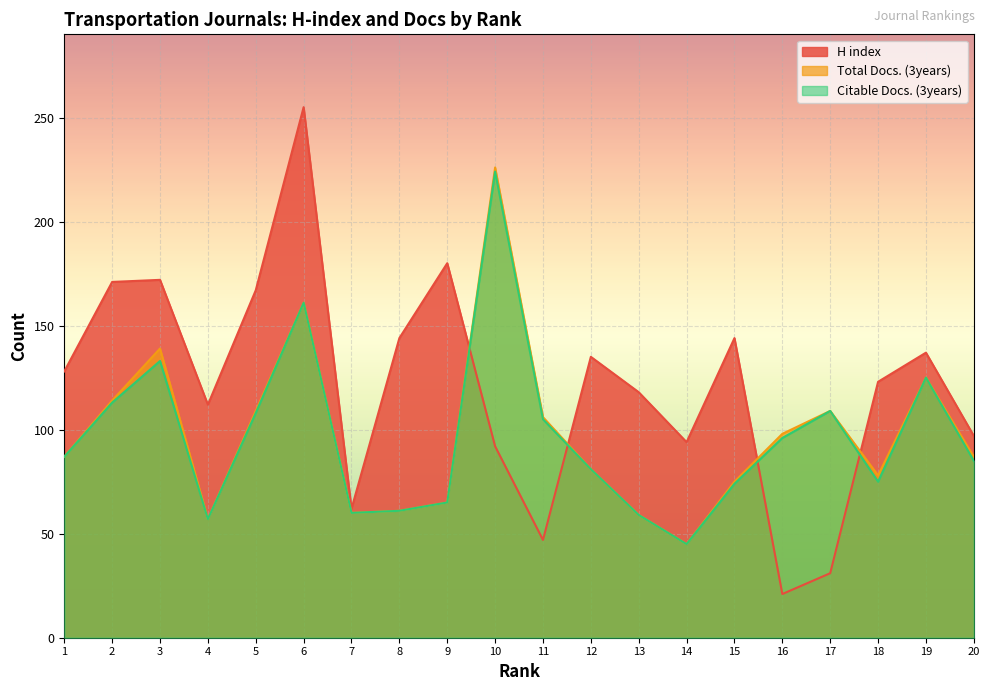

How many data points in H index are above 128?

9